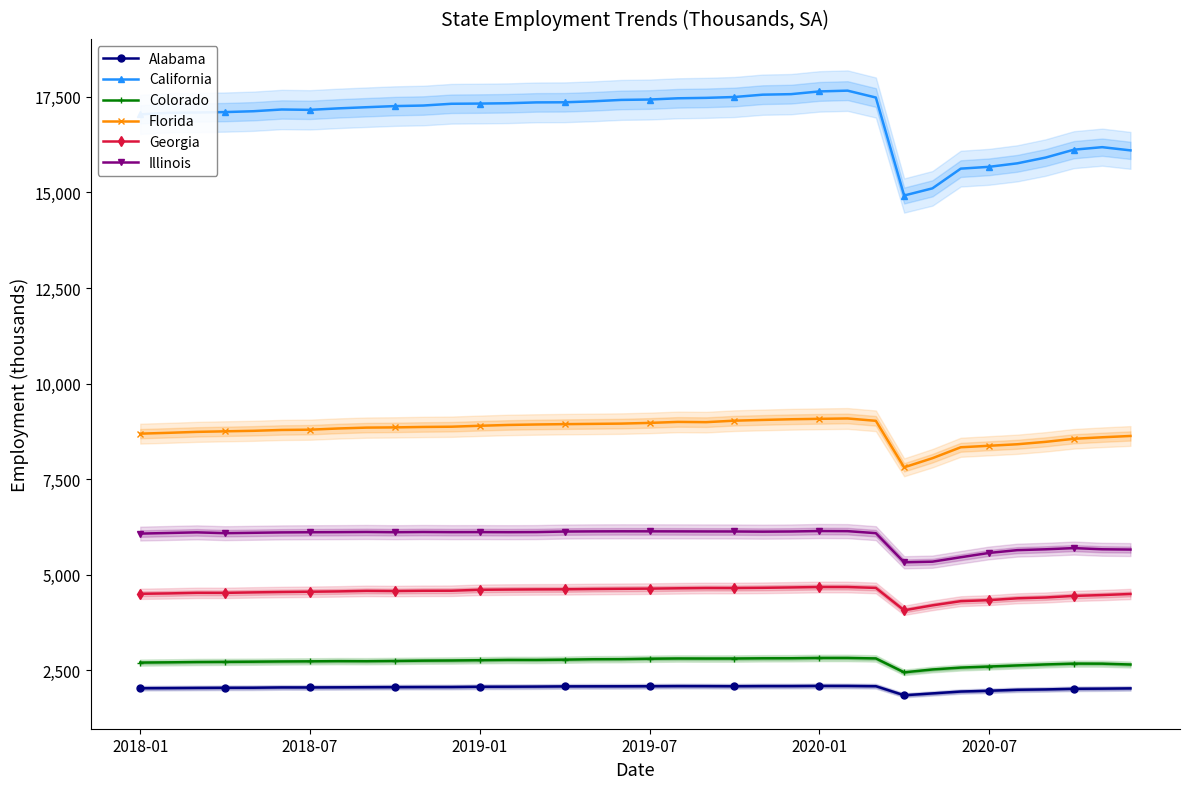

True or false: Alabama and Colorado intersect in this chart.

False